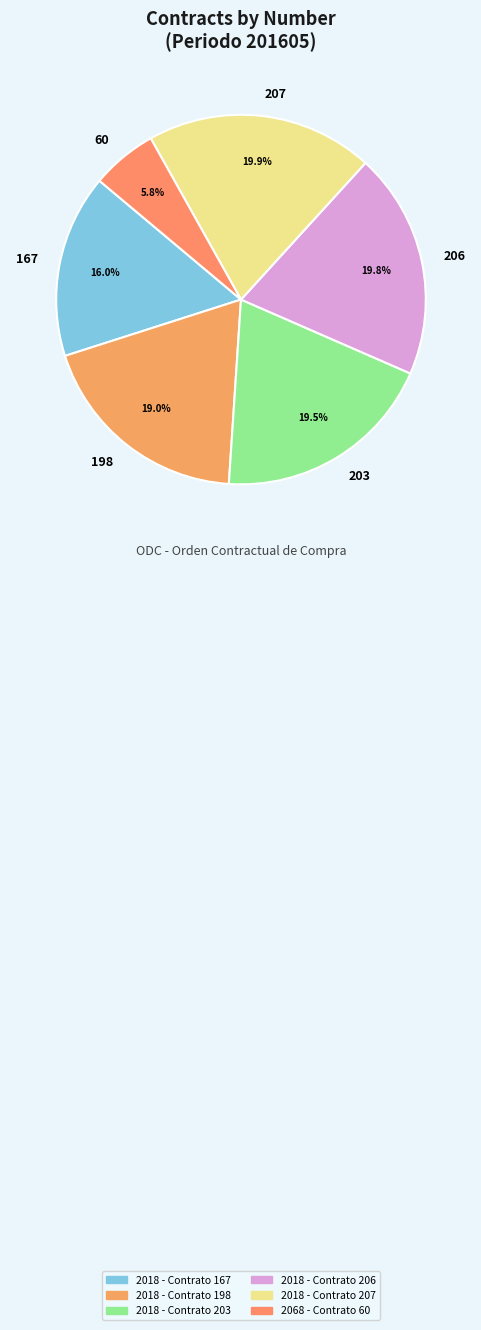

Is there a majority slice in this chart?

No